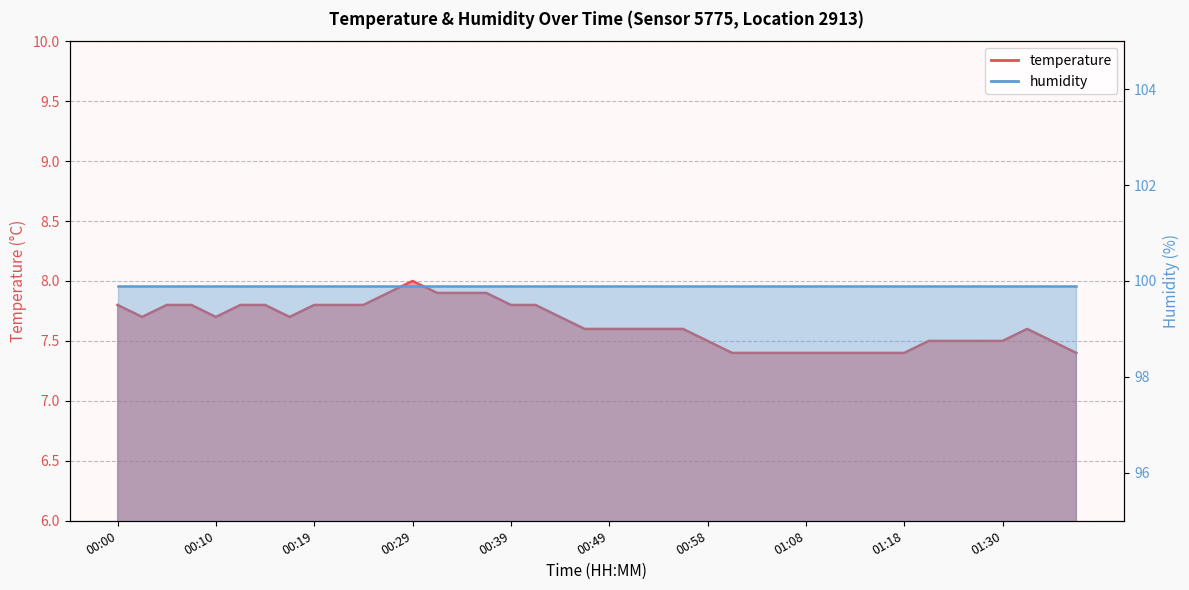

What is the greatest value displayed?

8.0